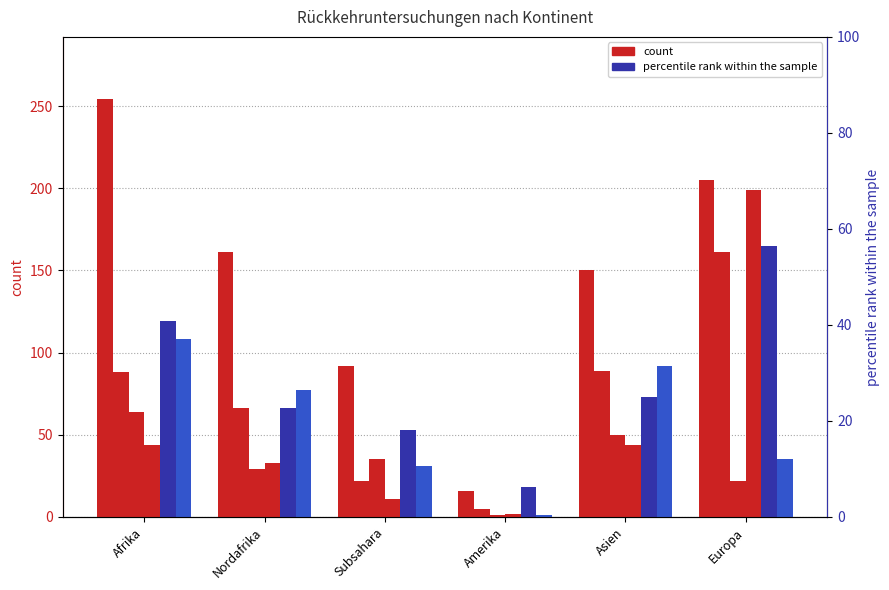

Is it true that Gesuche Rueckkehrhilfe equals 44 at Asien?

True